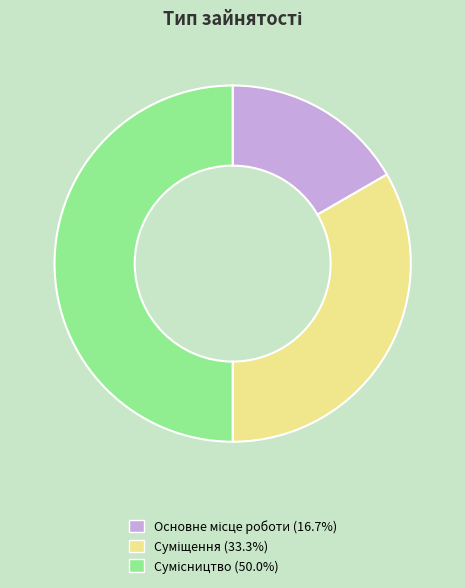

What percentage is NOT represented by Основне місце роботи?

83.3%